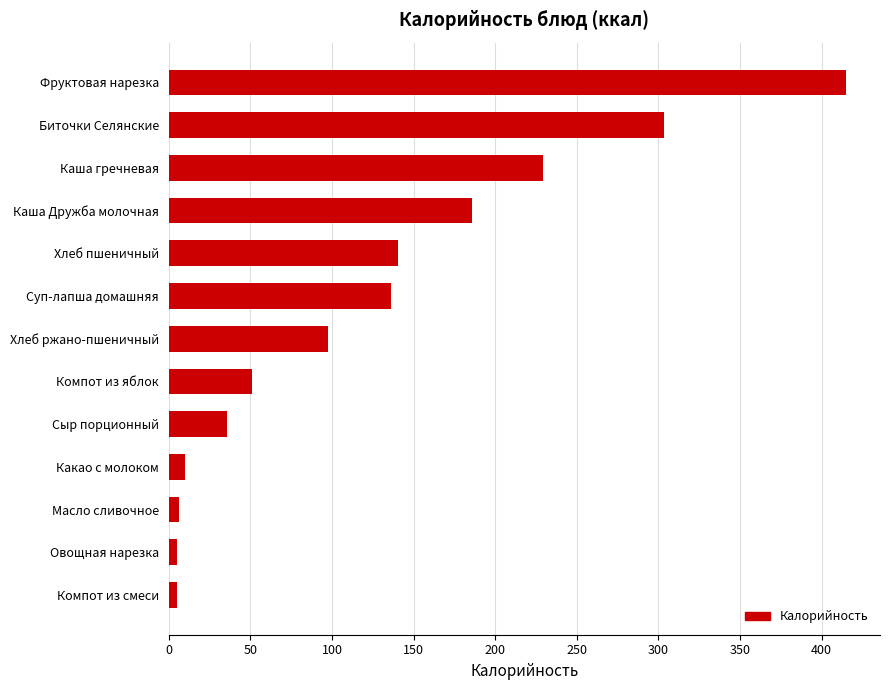

At which label is the value closest to 210?

Каша гречневая